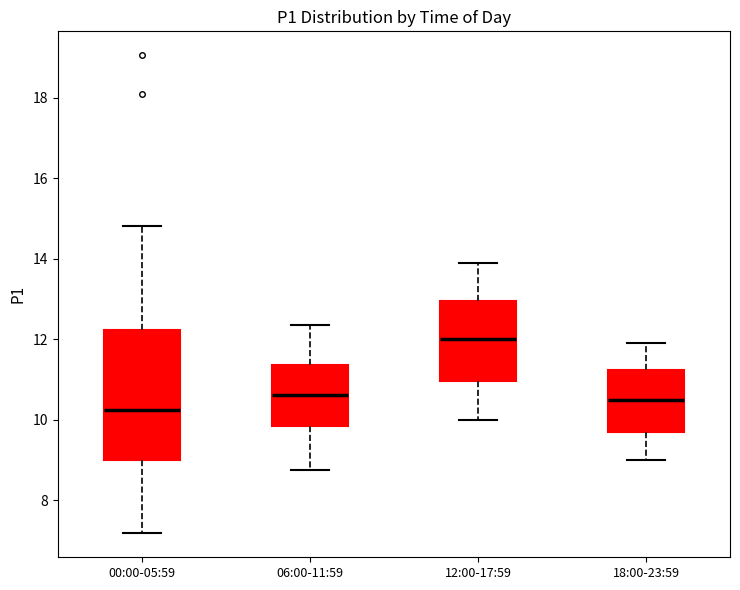

Which box has the lowest median line?

00:00-05:59